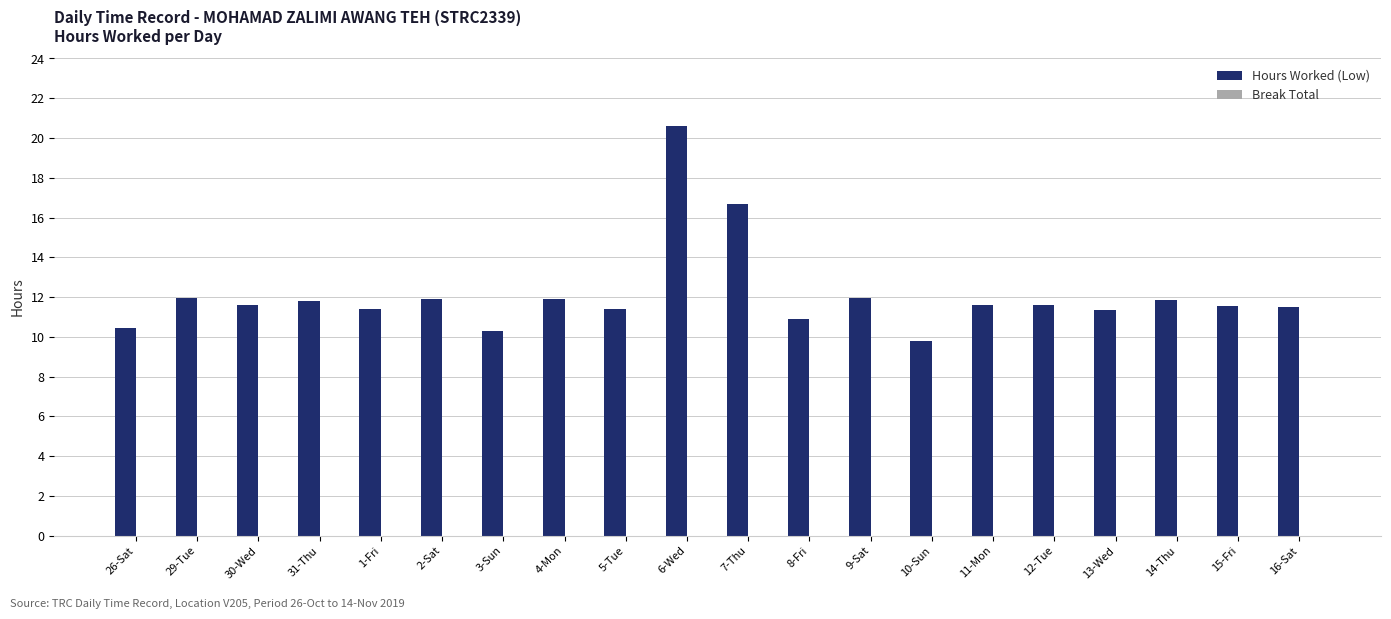

What is the sum of the values at 8-Fri and 26-Sat?

21.3